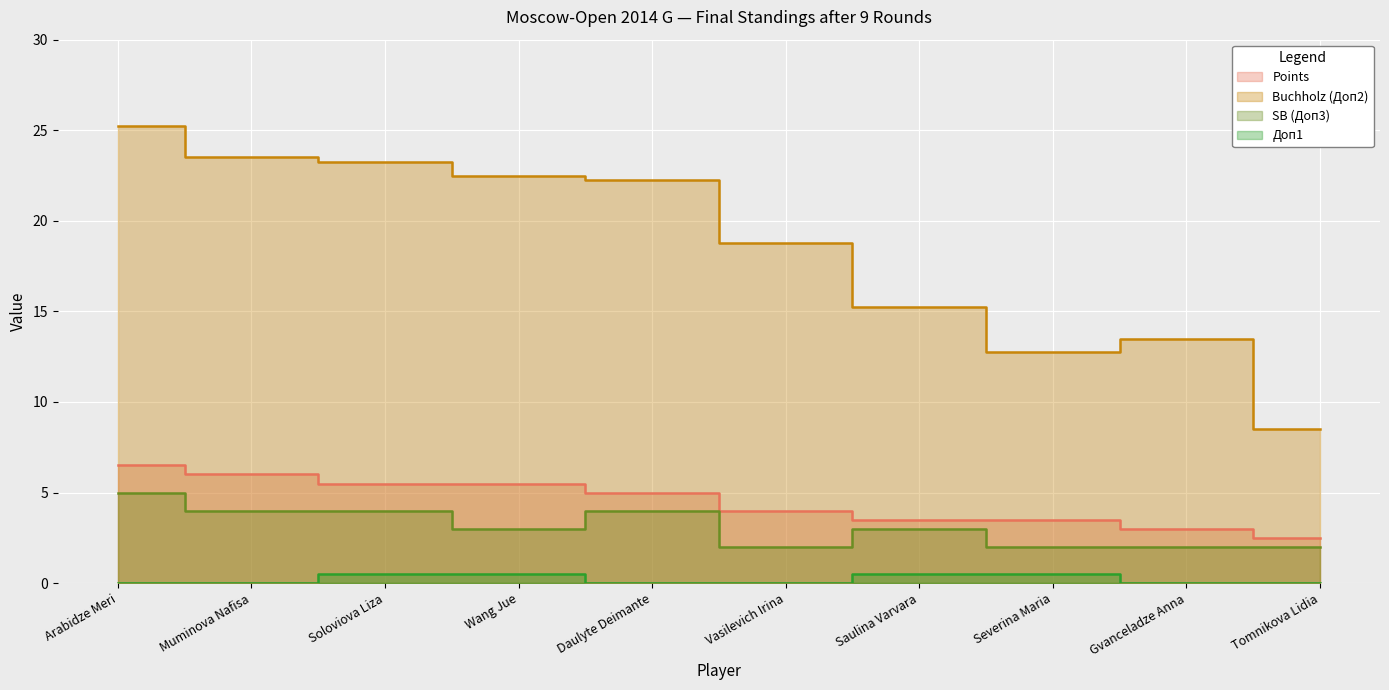

Which category has the highest value across all series?

Arabidze Meri